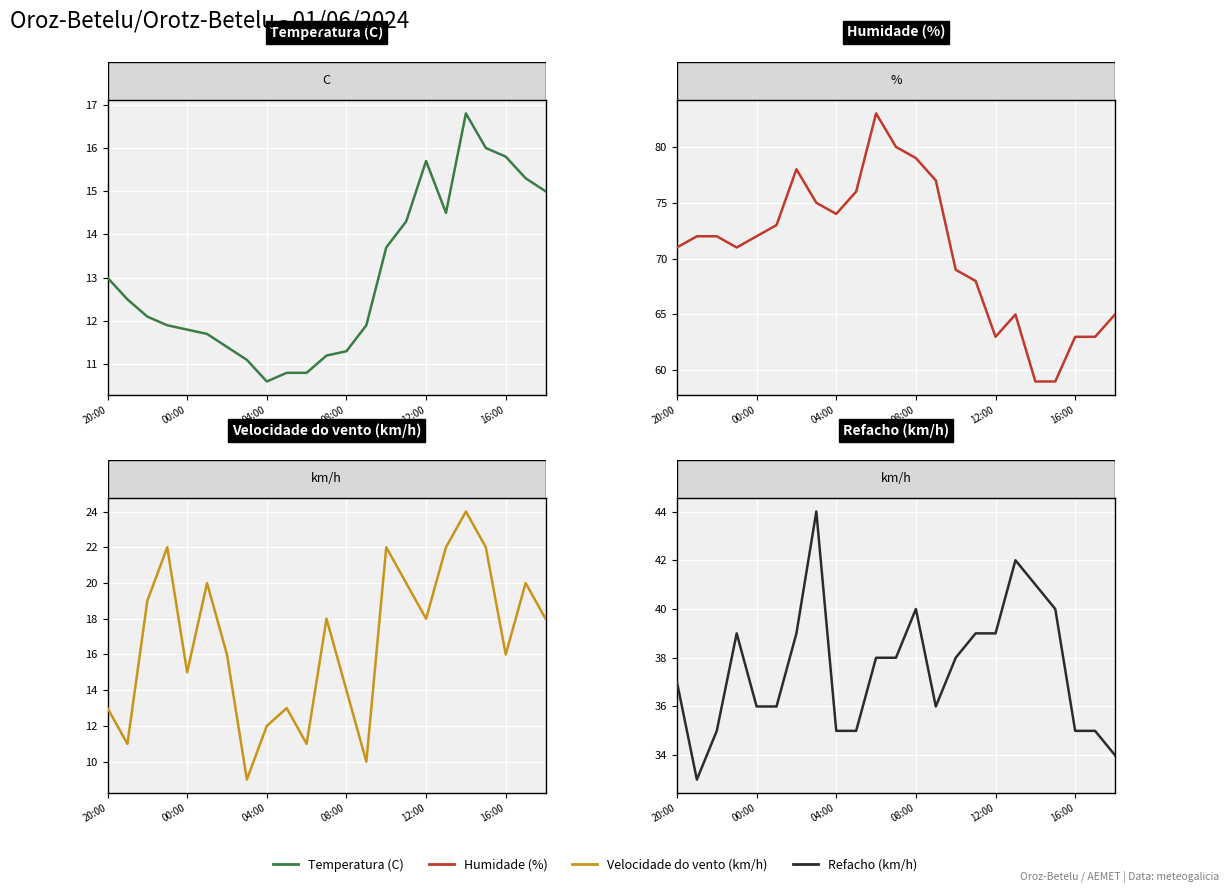

Which series has the largest total across all categories?

Humidade (%)